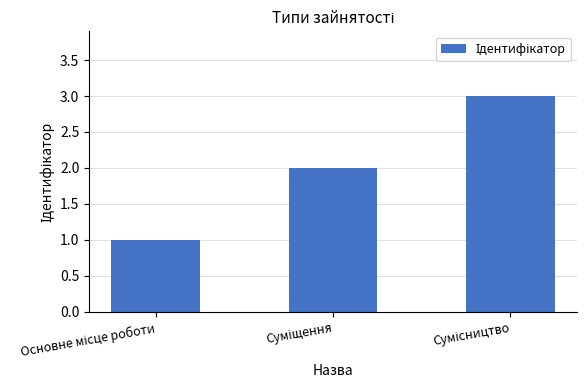

Reading left to right, transcribe all the data shown in this chart.

1	2	3